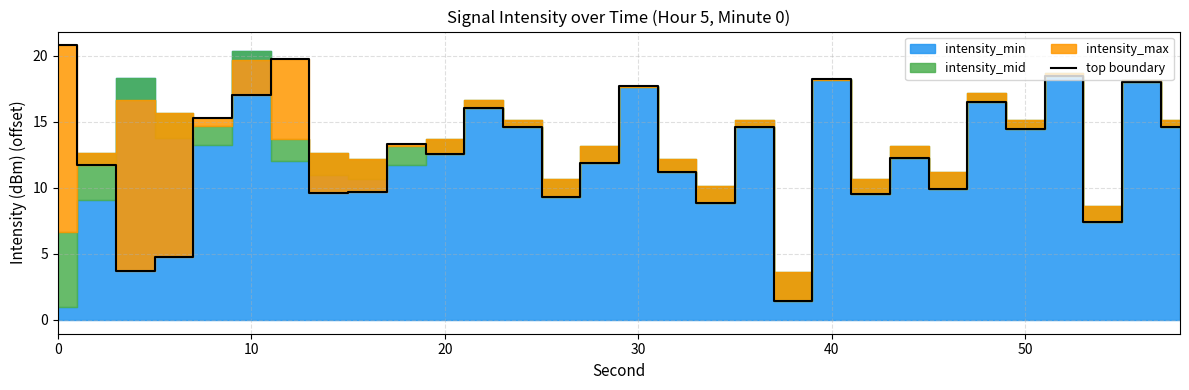

True or false: the data has more than 1 interior local peaks.

True